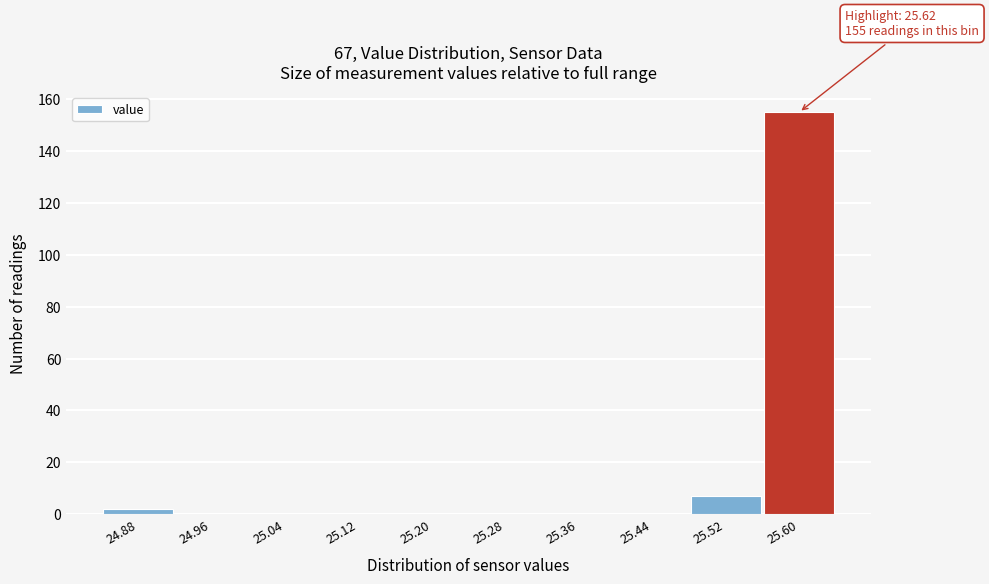

Reading left to right, list all the values displayed in this chart.

24.88=2	24.96=0	25.04=0	25.12=0	25.20=0	25.28=0	25.36=0	25.44=0	25.52=7	25.60=155